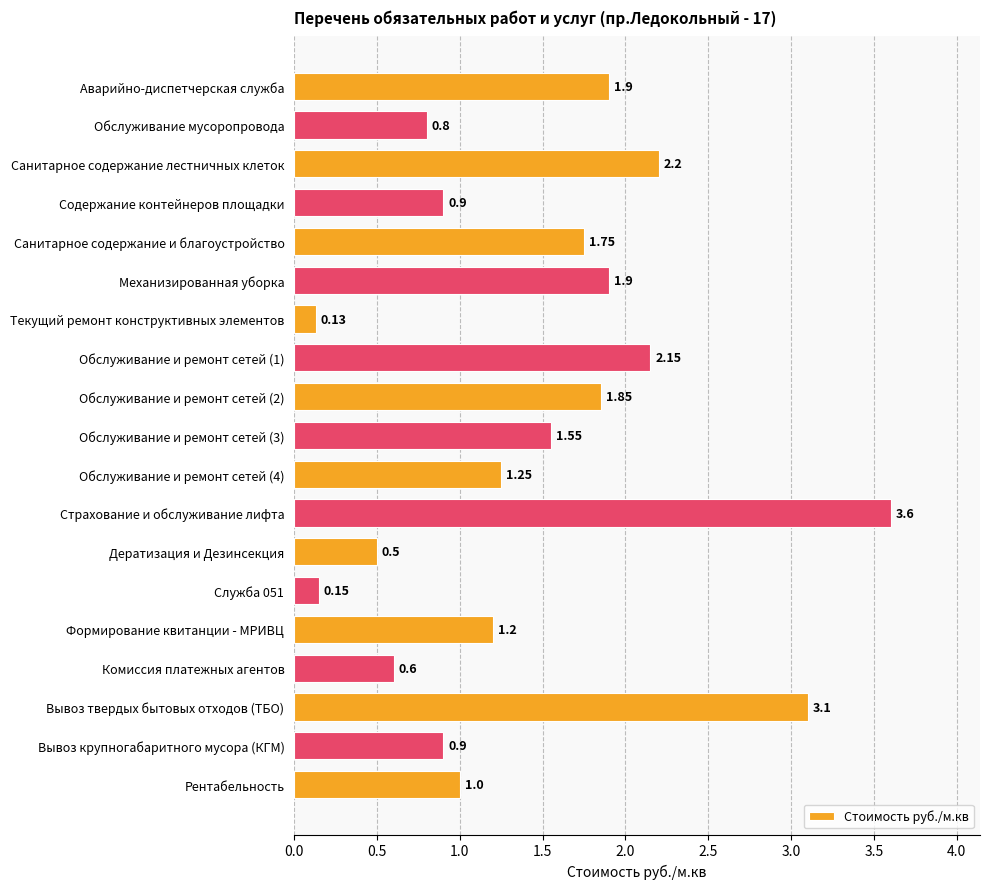

What is the maximum value shown in the chart?

3.6